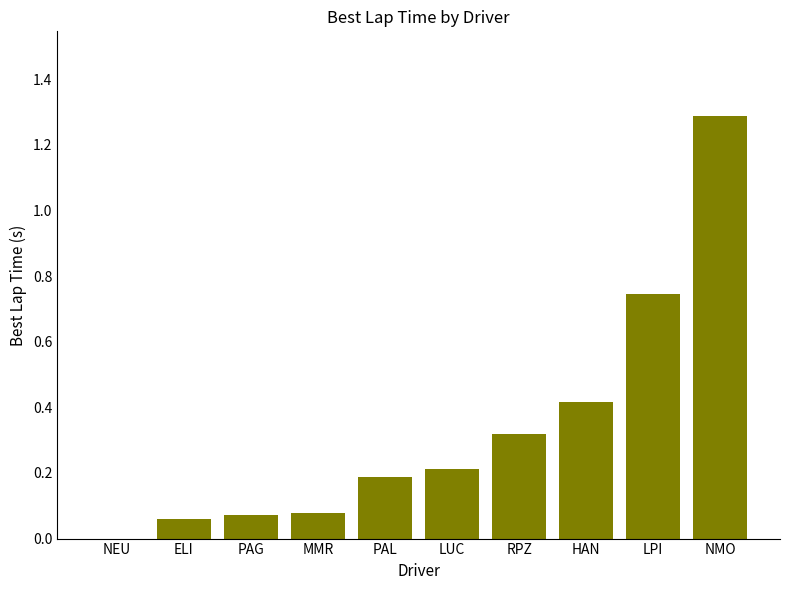

Is it true that the value at NMO is 1.3?

True